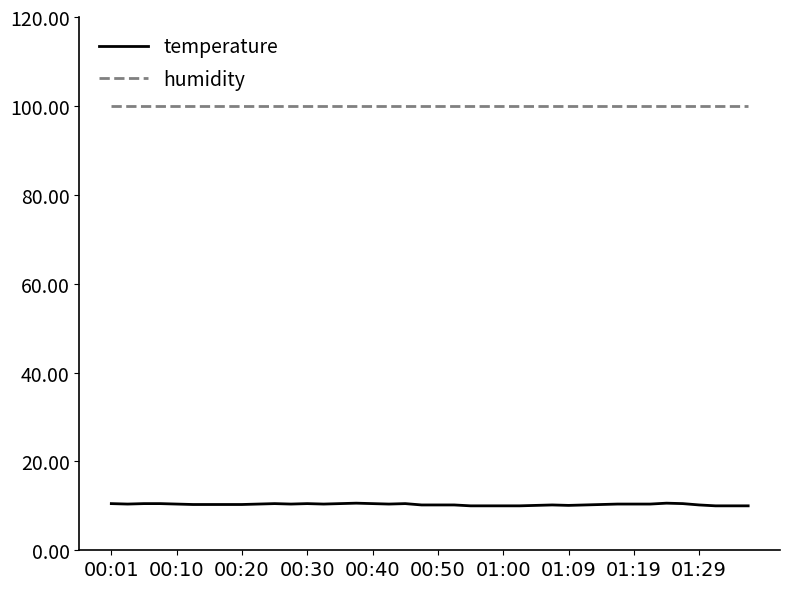

True or false: temperature and humidity cross at least once.

False